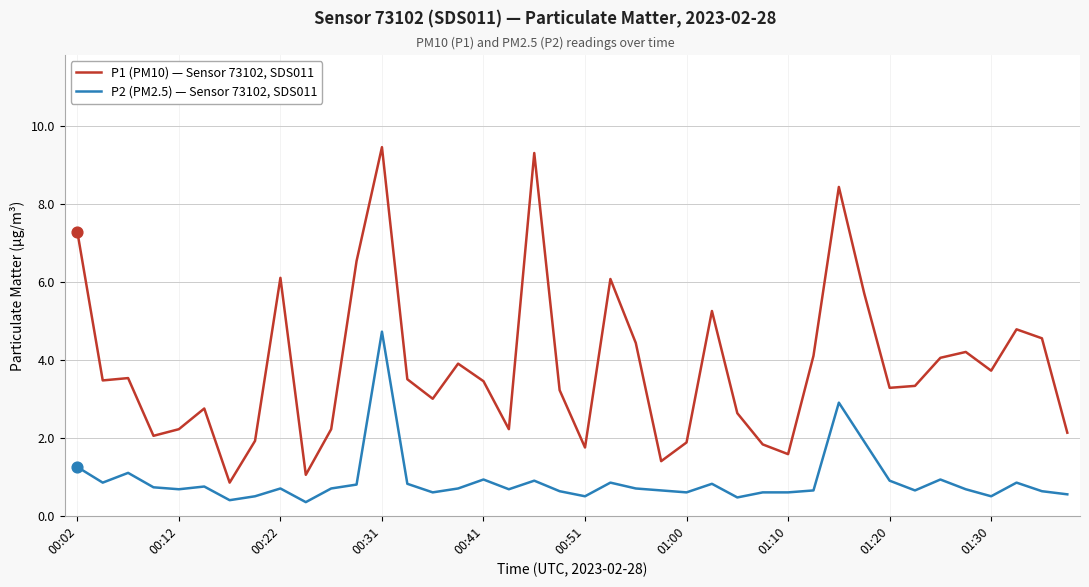

Which series has the largest total across all categories?

P1 (PM10) — Sensor 73102, SDS011